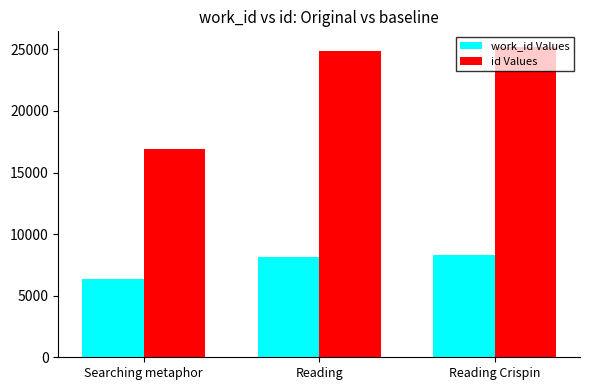

What is the difference between the highest and lowest values at Reading Crispin?

16919